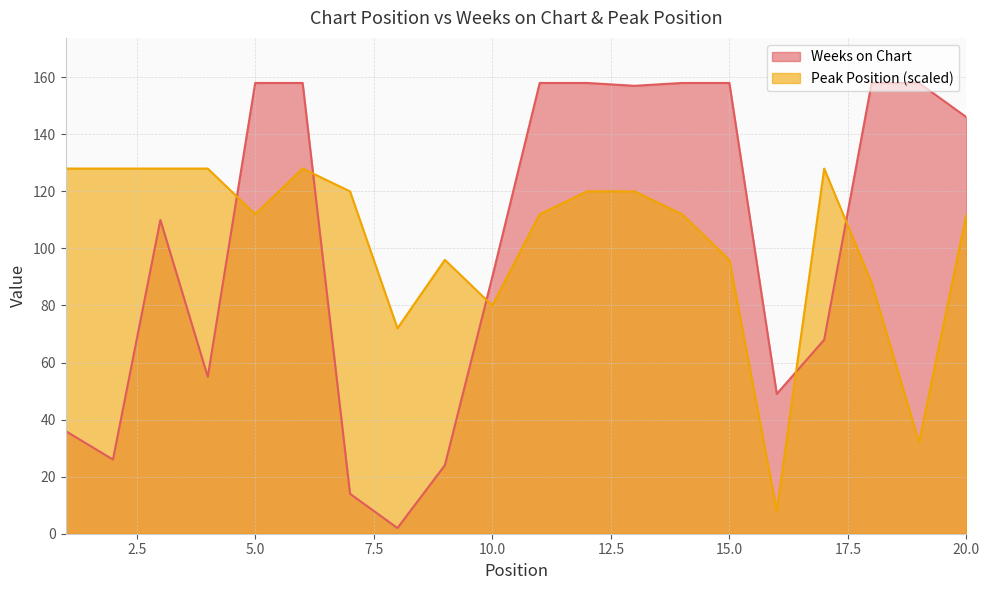

Between 3 and 18, which series saw the biggest shift?

Weeks on Chart